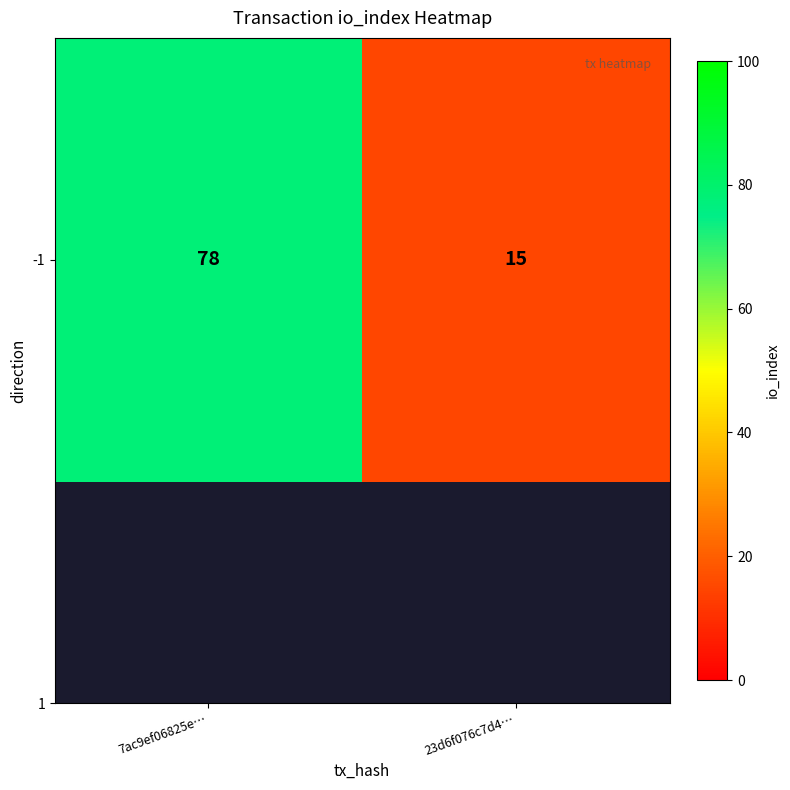

List the labels in order of value, smallest first.

23d6f076c7d4…, 7ac9ef06825e…